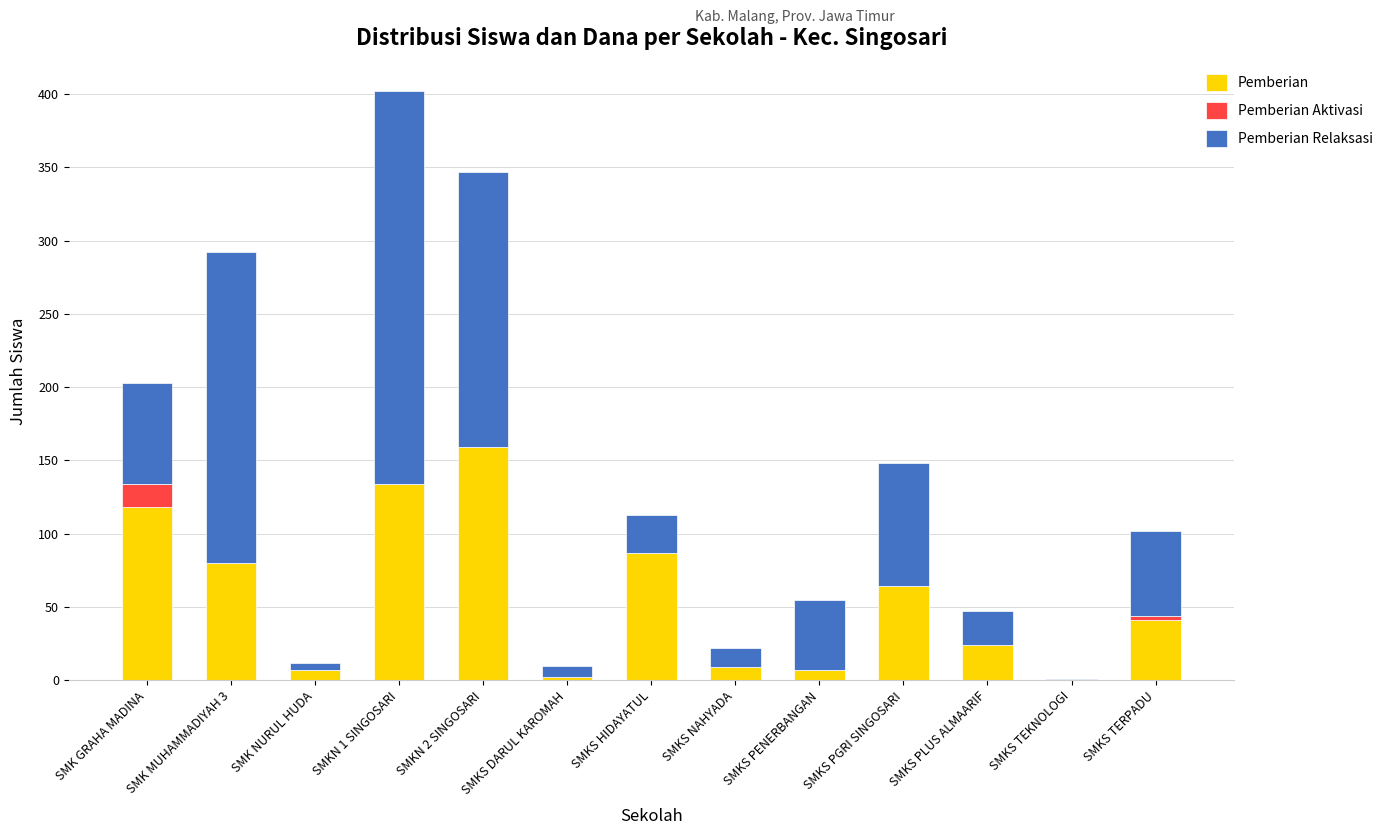

At which label does Pemberian reach its peak?

SMKN 2 SINGOSARI